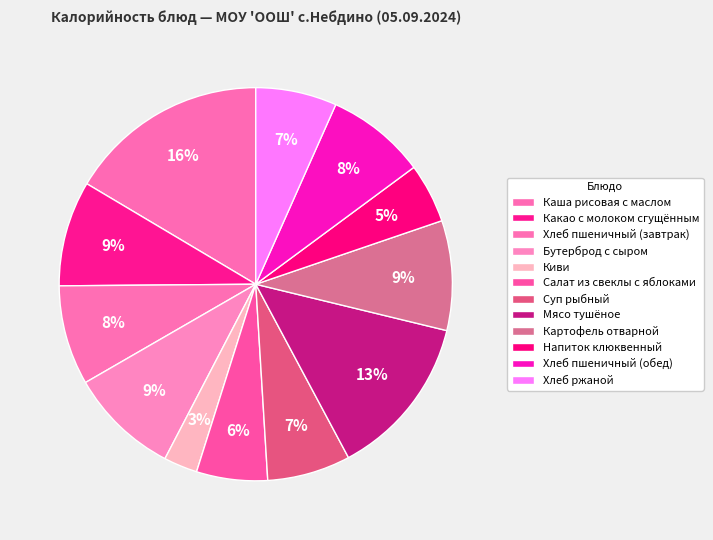

Rank the categories by value from lowest to highest.

Киви, Напиток клюквенный, Салат из свеклы с яблоками, Хлеб ржаной, Суп рыбный, Хлеб пшеничный (завтрак), Хлеб пшеничный (обед), Какао с молоком сгущённым, Бутерброд с сыром, Картофель отварной, Мясо тушёное, Каша рисовая с маслом